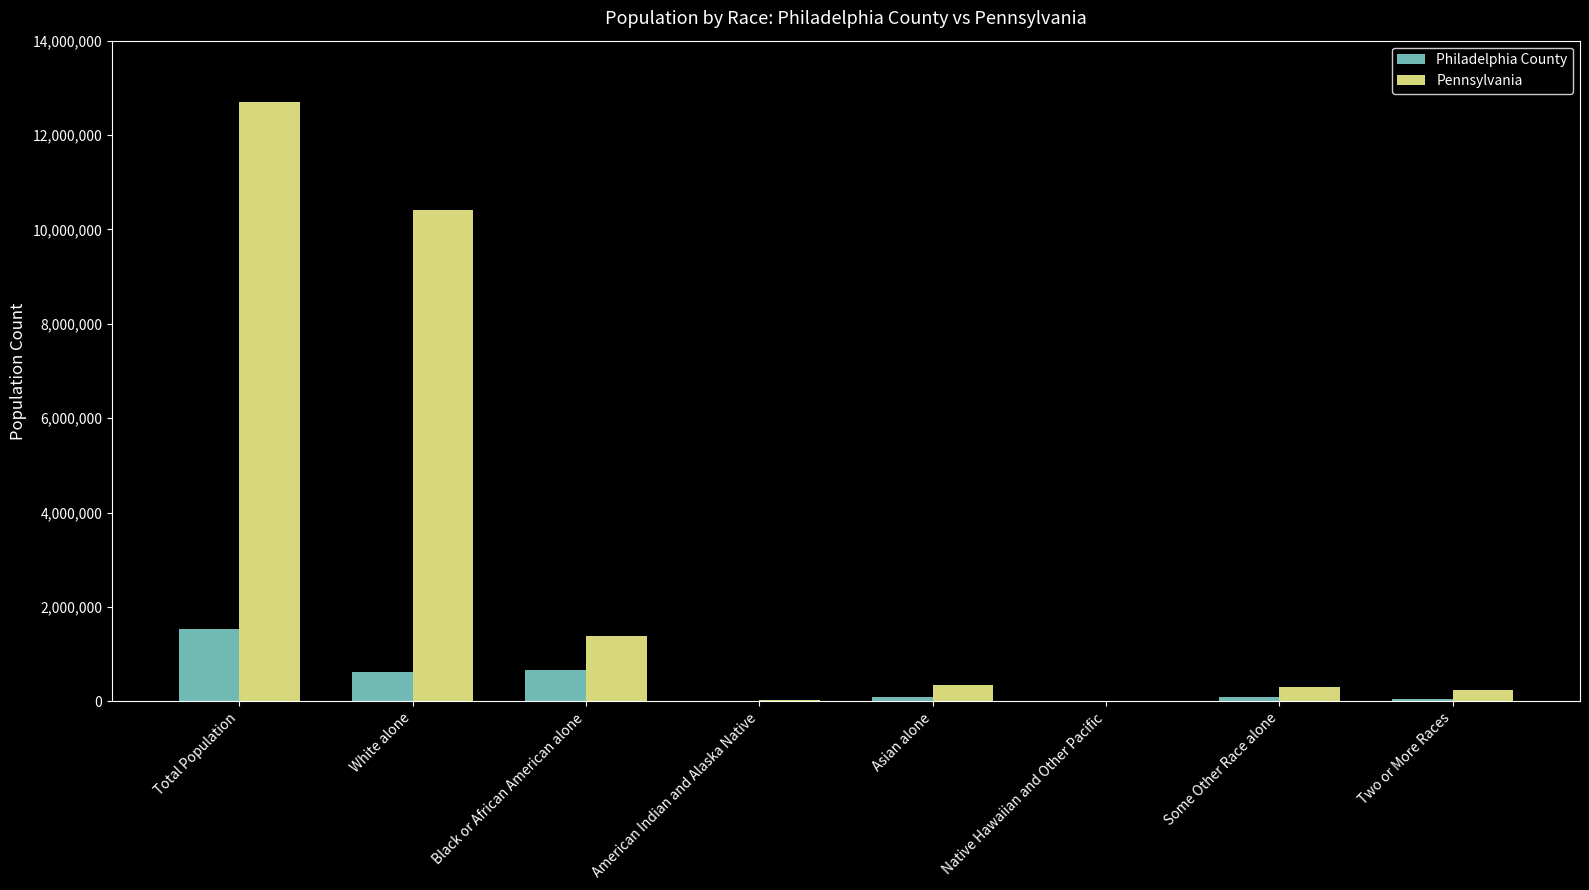

Which series has the largest total across all categories?

Pennsylvania